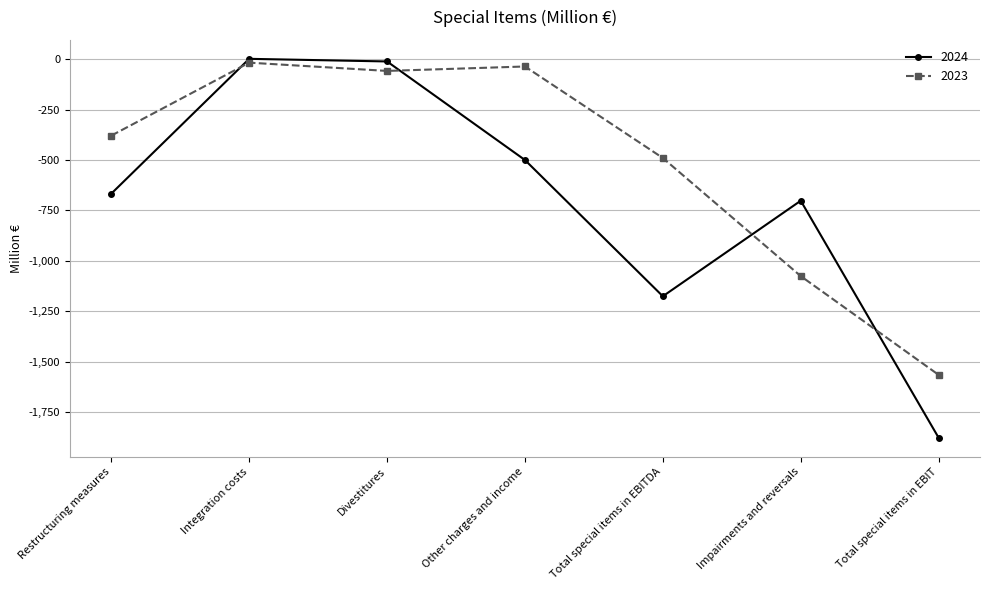

Which series changed the most between Integration costs and Impairments and reversals?

2023